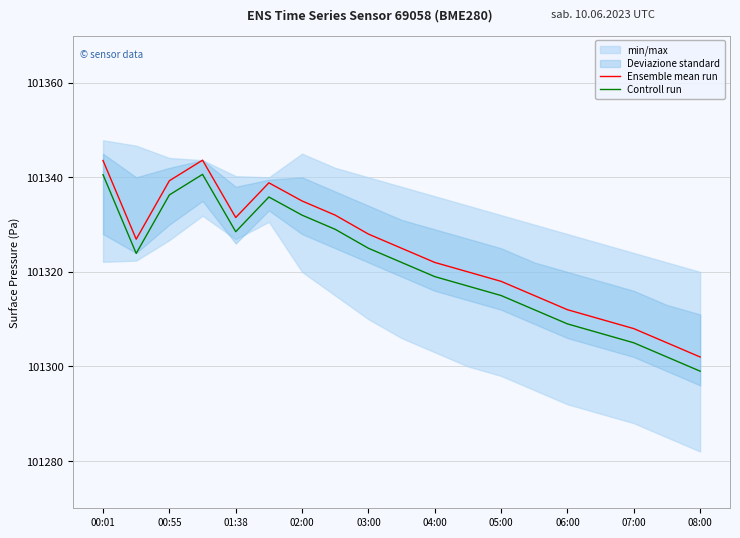

At which label is Ensemble mean run closest to 101322?

04:00